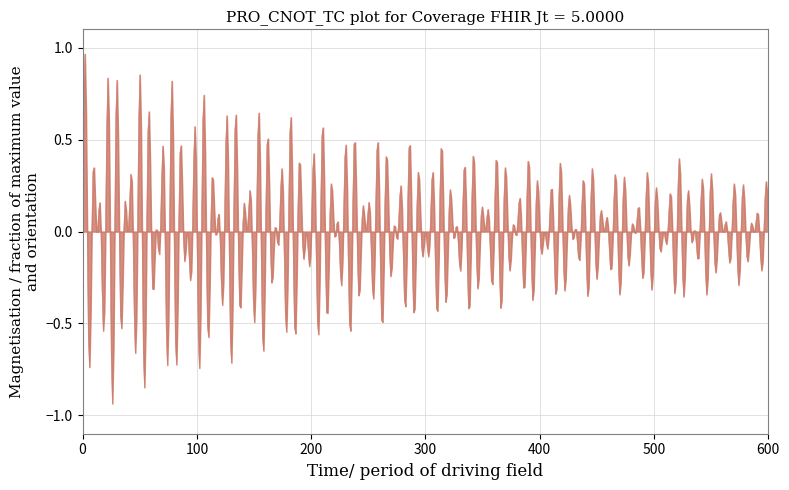

What is the difference between the maximum and minimum values?

1.9